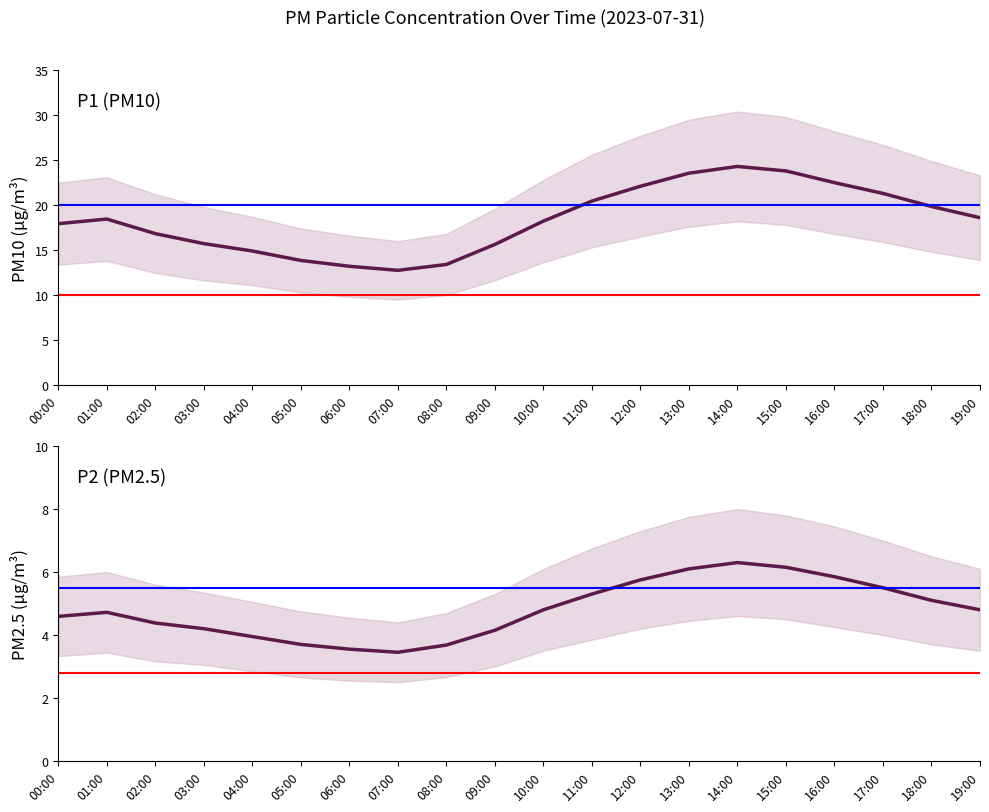

What value does the P2 series have at 02:00?

4.4